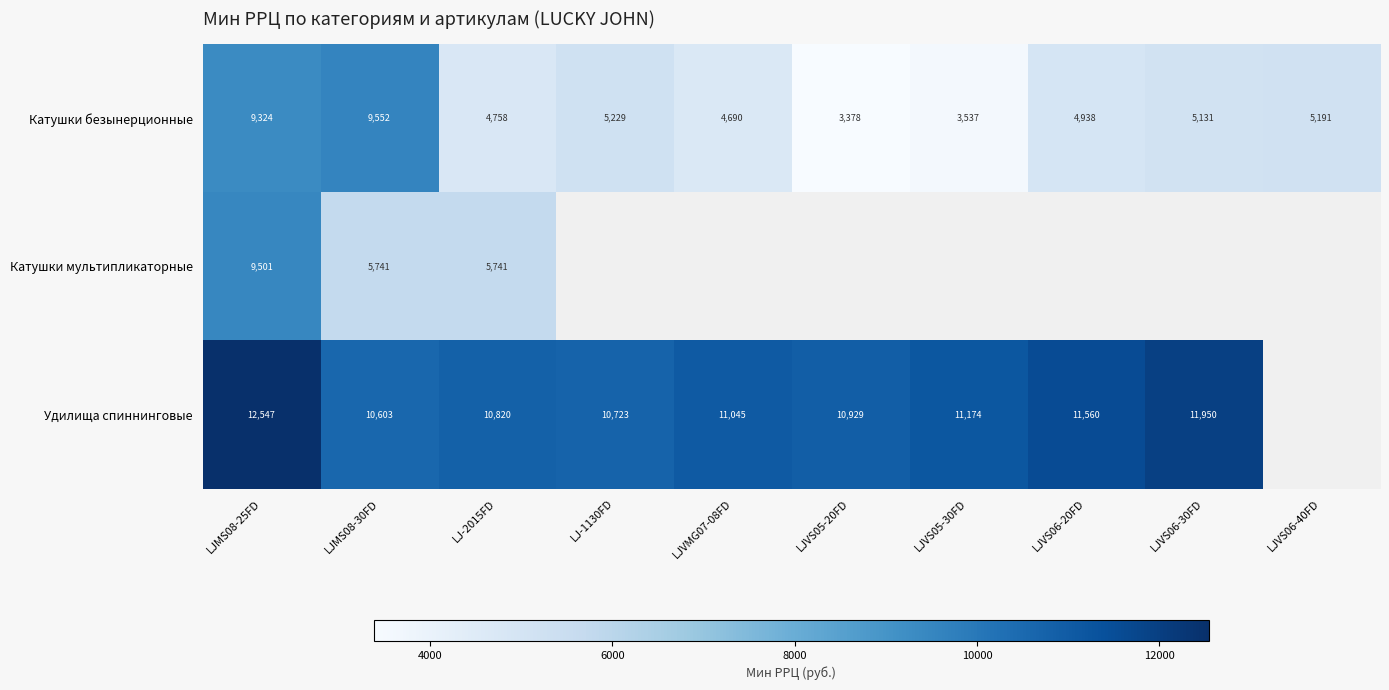

Between LJVS06-20FD and LJVMG07-08FD, which is larger?

LJVS06-20FD